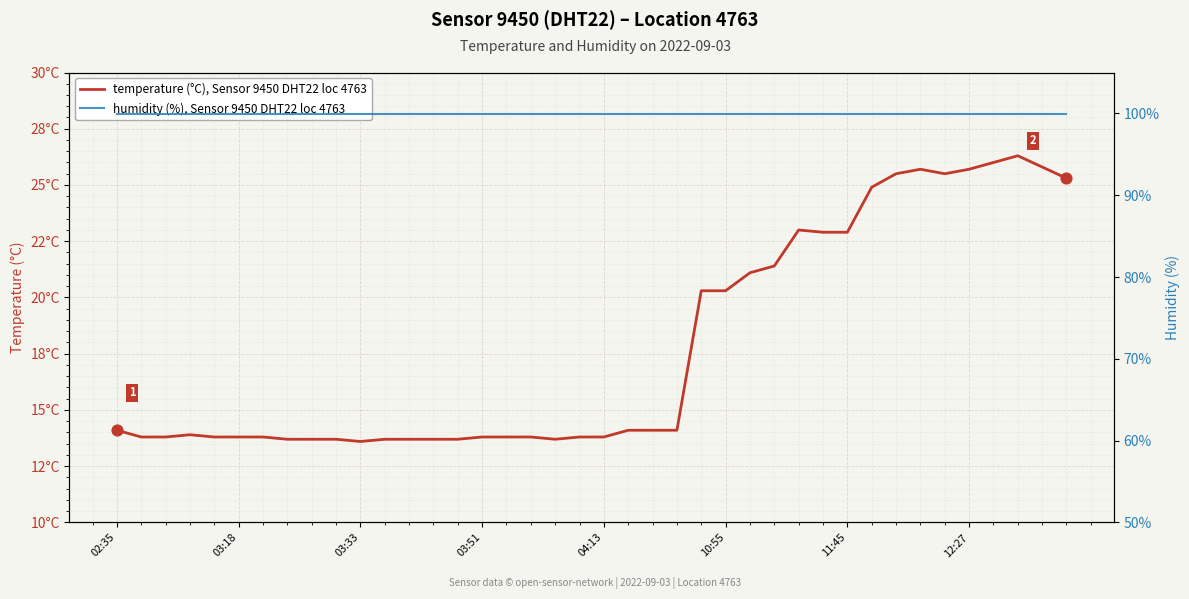

Which series has the largest Y range (max minus min)?

temperature (°C), Sensor 9450 DHT22 loc 4763